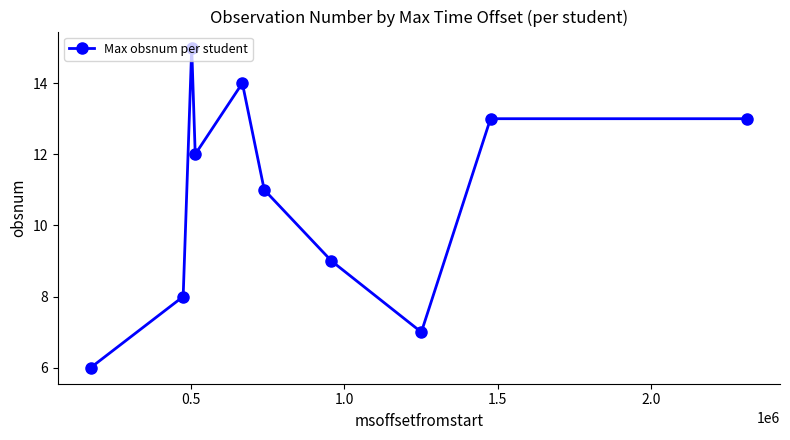

What is the average value?

11